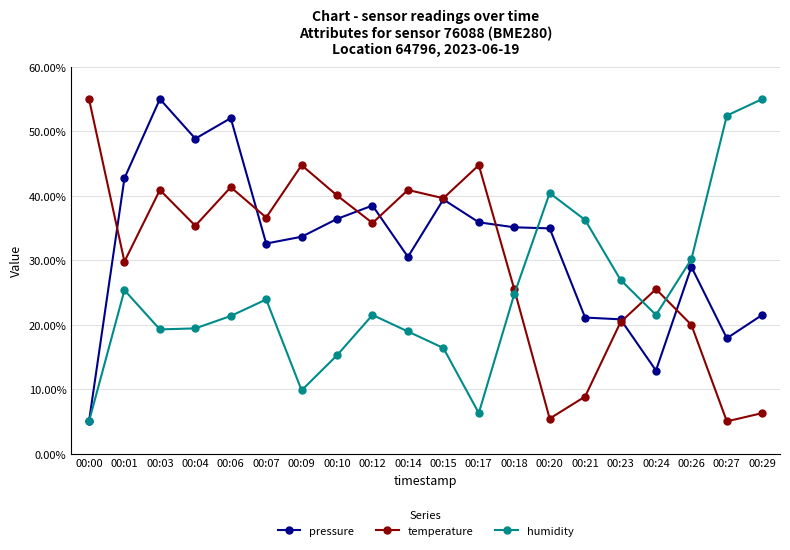

In temperature, how many points are lower than both neighbors (excluding endpoints)?

7